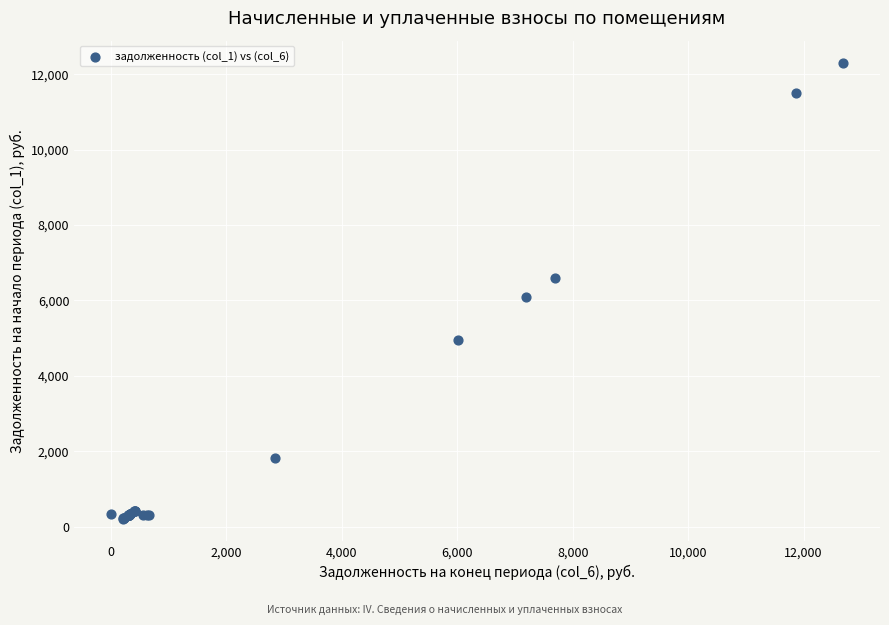

What Y value in the scatter plot is closest to 6252?

6101.0